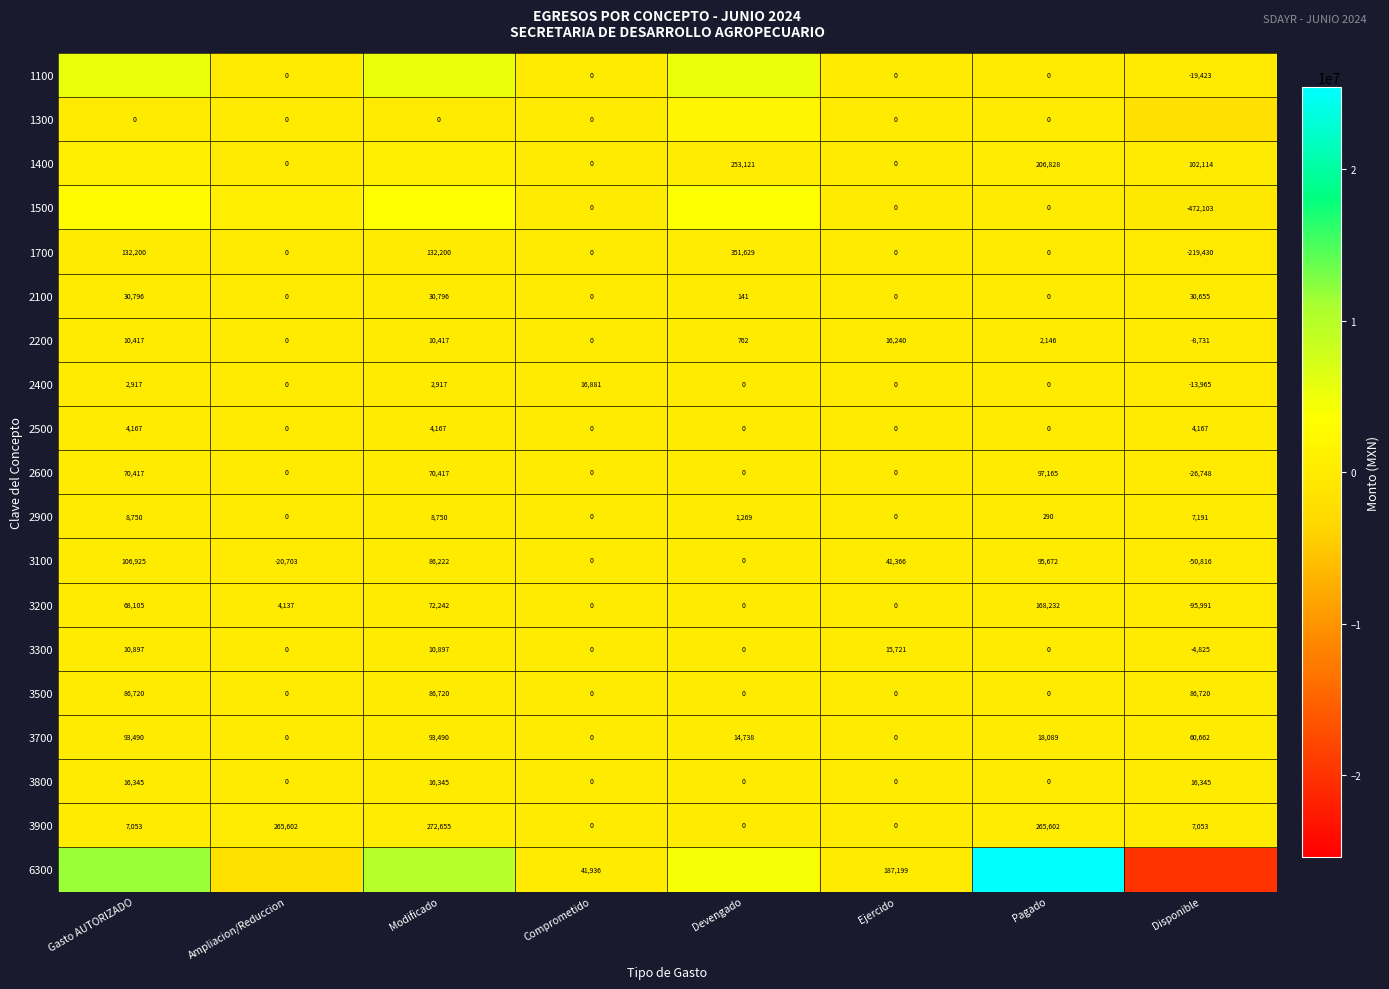

Is the value of 3500 at Disponible greater than the value of 3200 at Devengado?

Yes